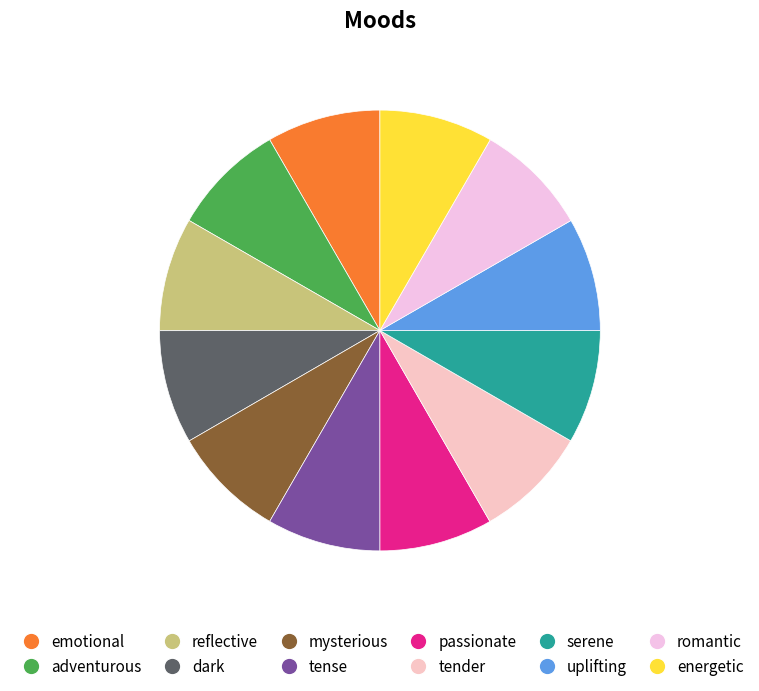

Count the number of slices in the pie.

12